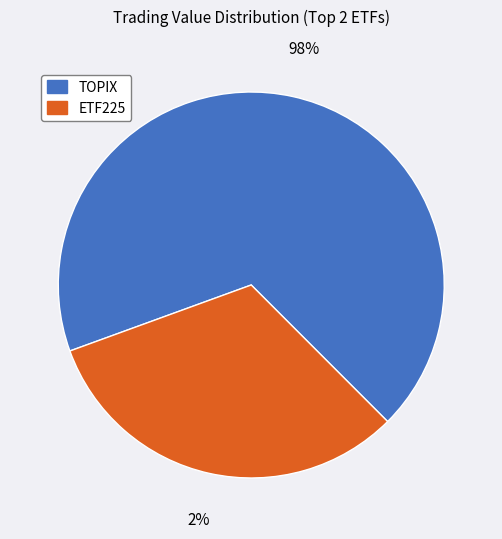

What is the majority slice?

TOPIX